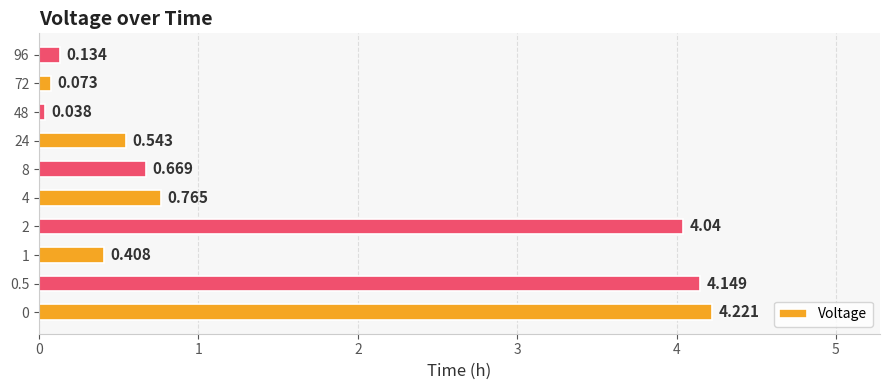

List the labels in order of value, smallest first.

48, 72, 96, 1, 24, 8, 4, 2, 0.5, 0